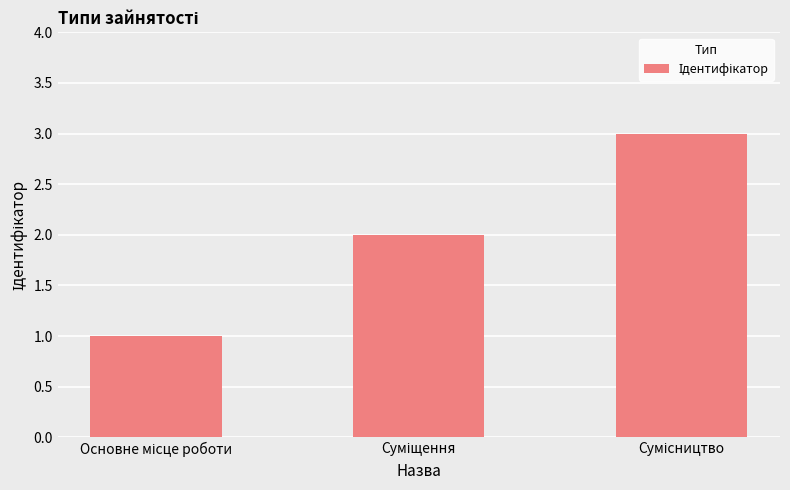

What is the sum of all values?

6